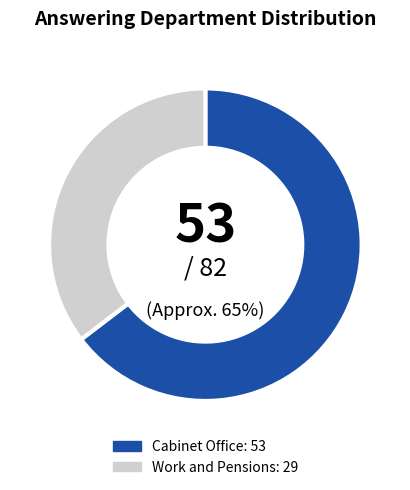

To the nearest percent, what is the combined percentage of Work and Pensions and Cabinet Office?

100%